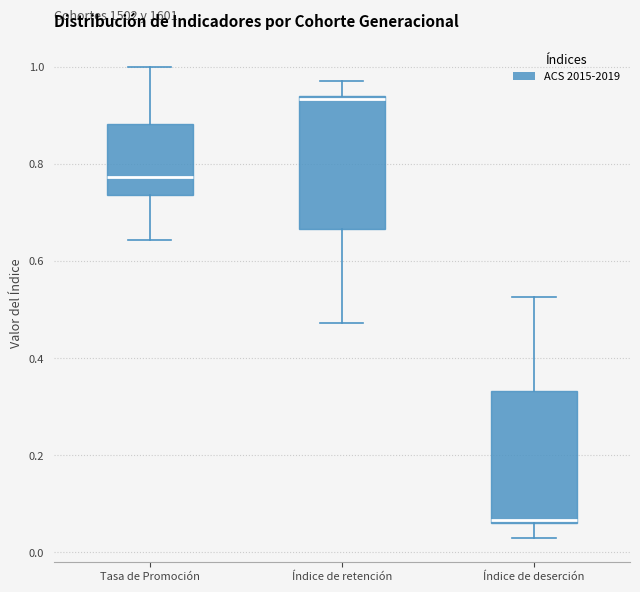

Reading left to right, transcribe this box plot: for each box, give where its median line is, the range the box spans, and where its two whiskers end, as read against the y-axis. The values are not printed on the chart, so give them approximately, as read against the axis.

Tasa de Promoción: median 0.78, box 0.74 to 0.88, whiskers 0.64 to 1.00
Índice de retención: median 0.94 (just below the box's upper edge), box 0.66 to 0.94, whiskers 0.48 to 0.98
Índice de deserción: median 0.06 (just above the box's lower edge), box 0.06 to 0.34, whiskers 0.02 to 0.52